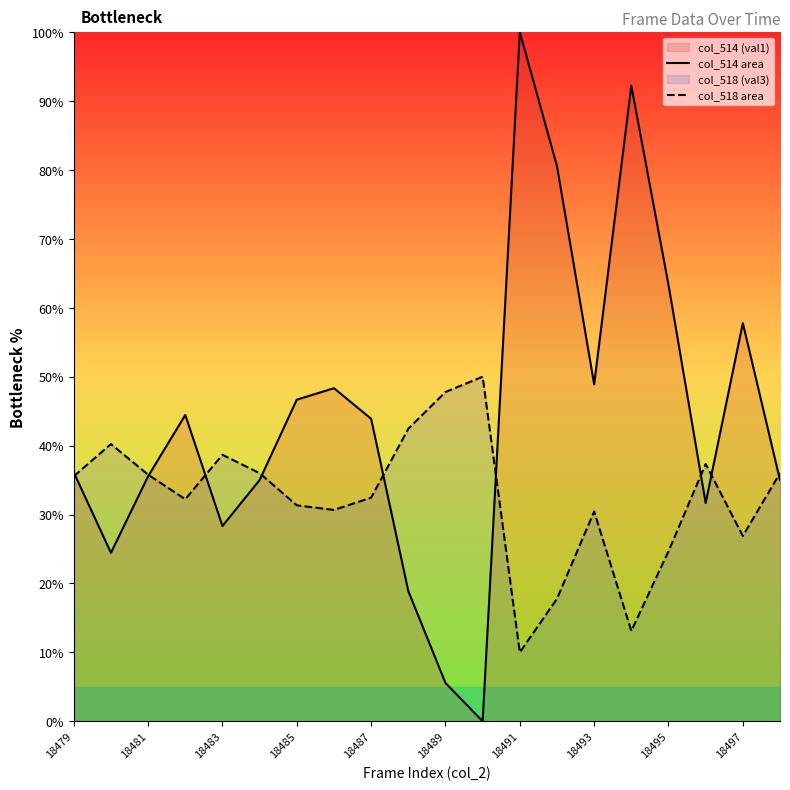

Does the chart display data point markers on the line(s)?

No